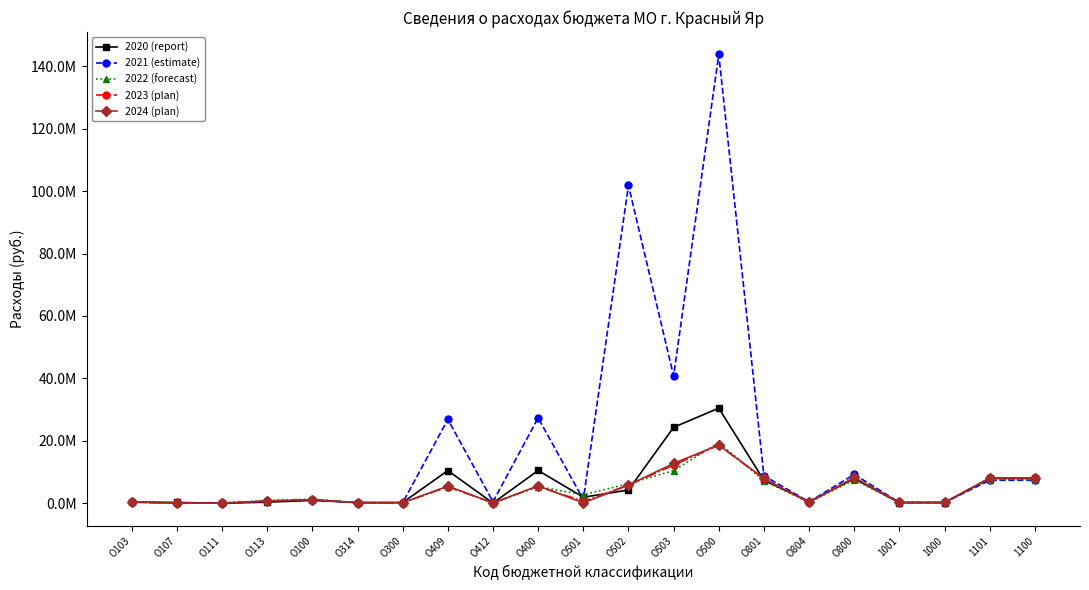

What is the average value of the 2020 (report) series?

5528381.5